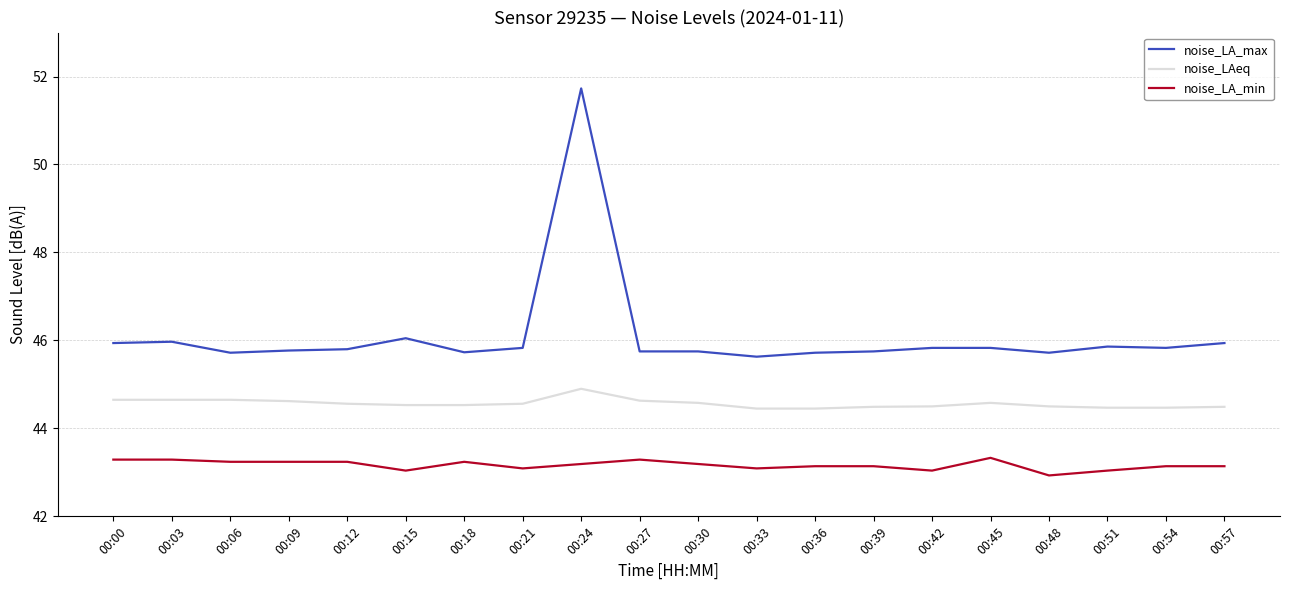

What is the difference between the noise_LA_max values at 00:24 and 00:06?

6.0